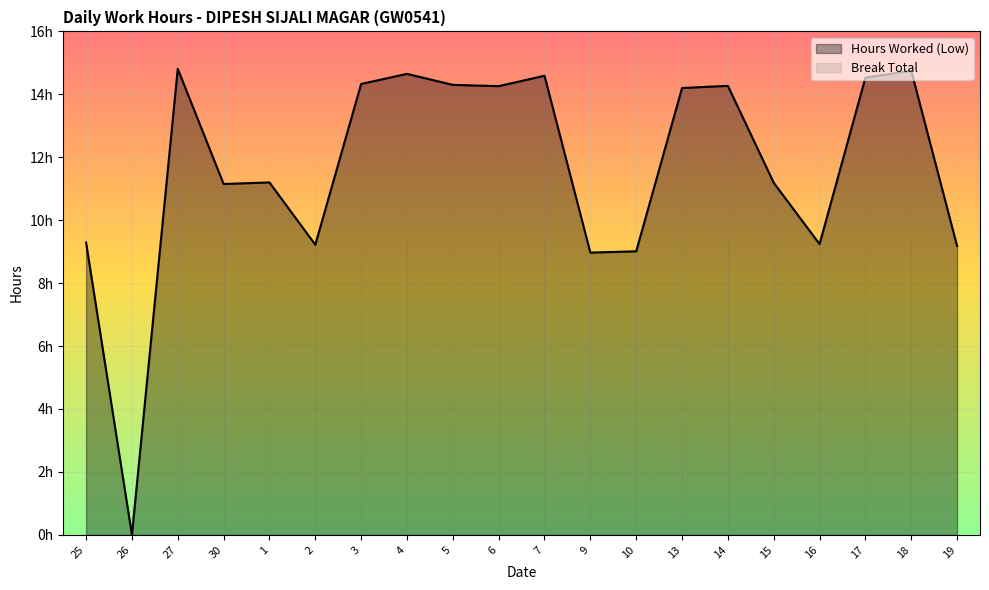

Which category has the lowest value across all series?

26